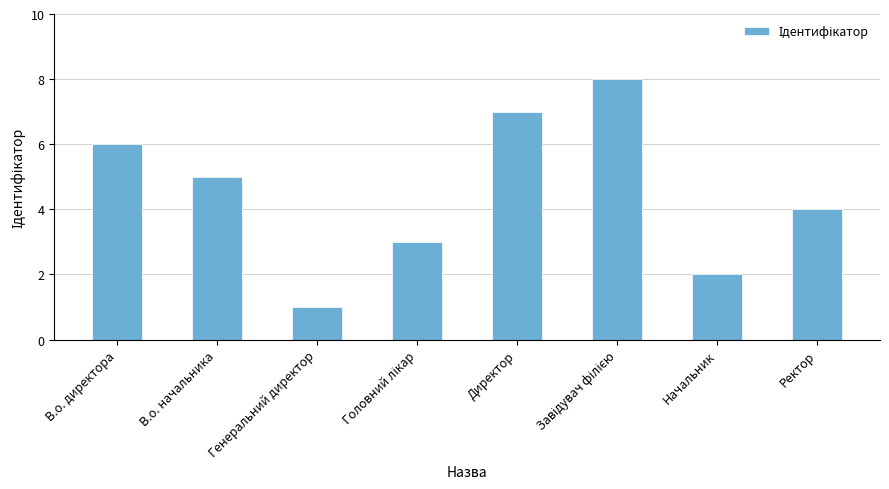

What is the sum of all values?

36